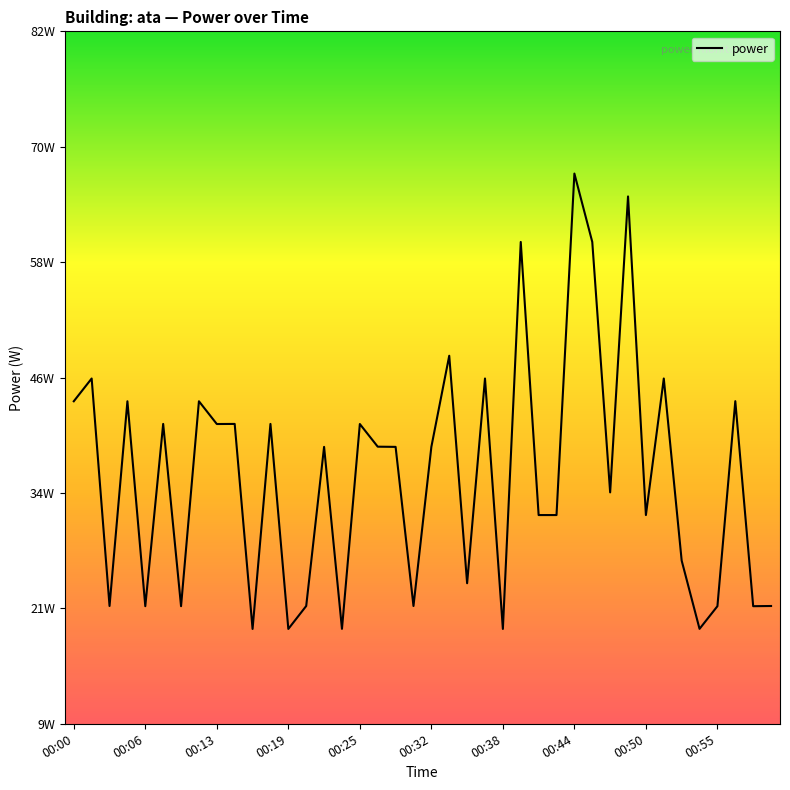

What is the minimum value shown in the chart?

19.2